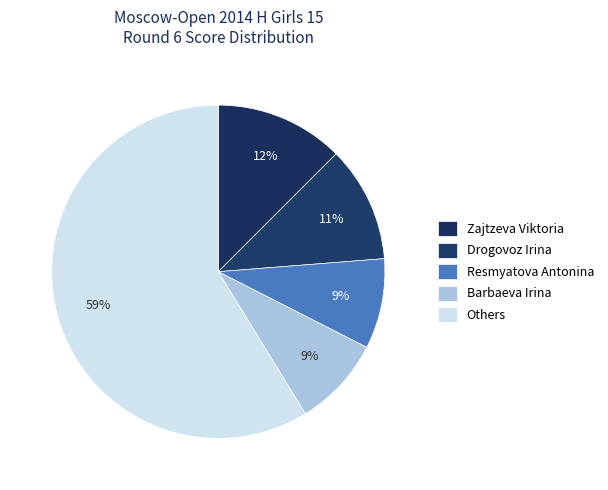

To the nearest percent, what portion does Drogovoz Irina represent?

11%